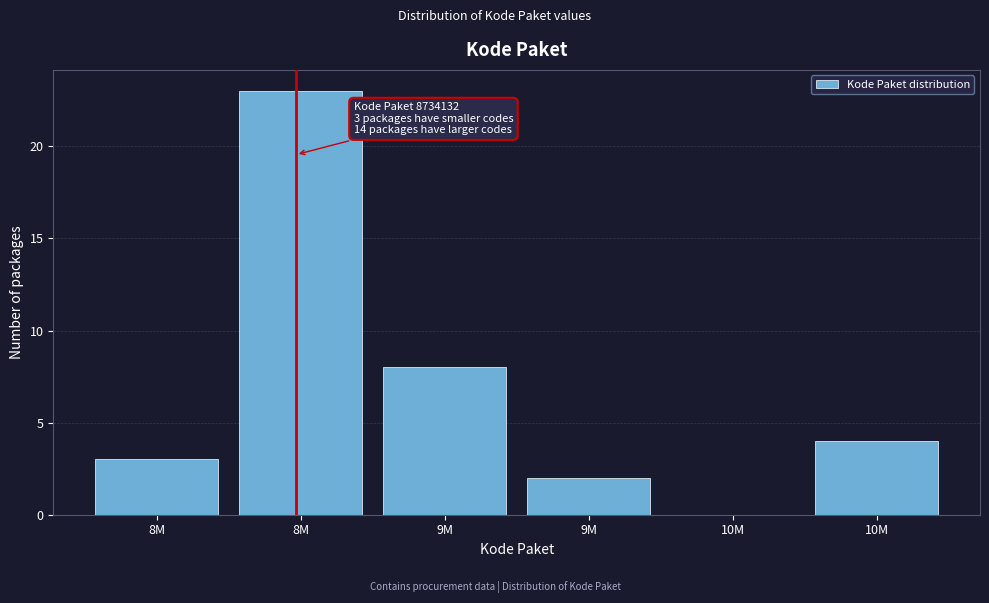

Are the bars horizontal?

No